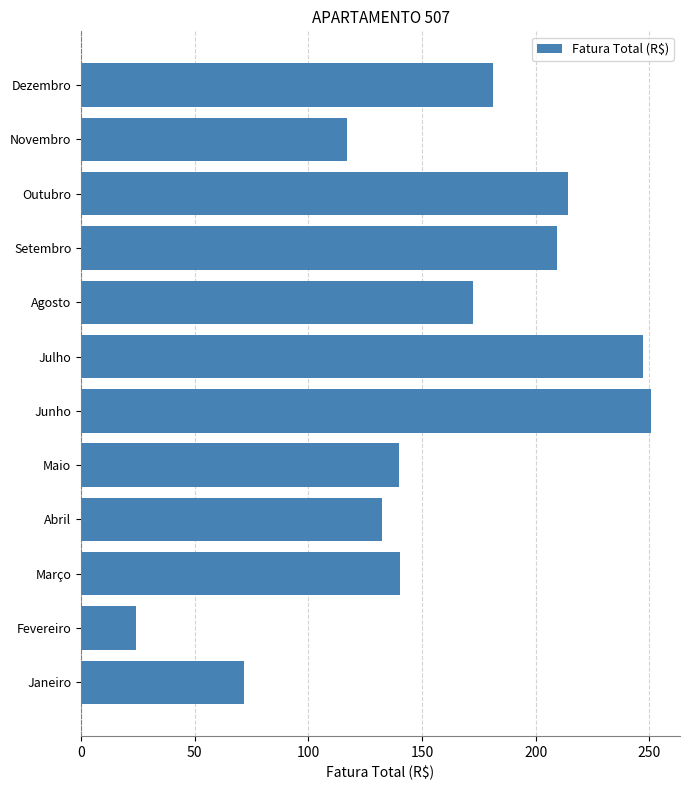

True or false: the data shows 214.3 at Outubro.

True